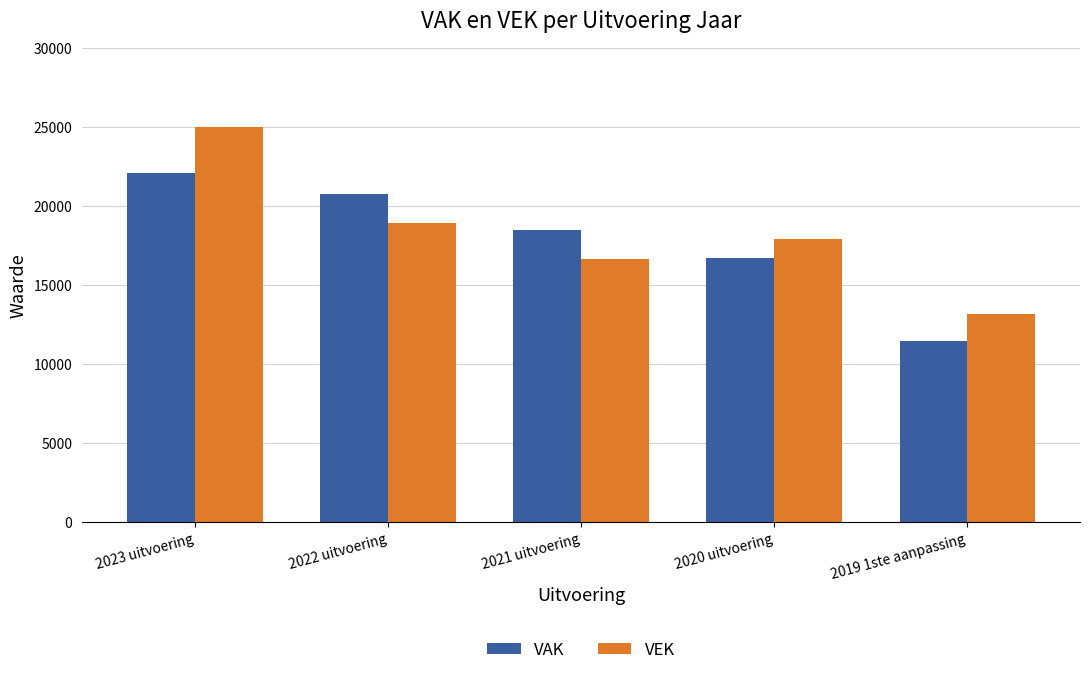

How many values in the VEK series are below 17906?

2